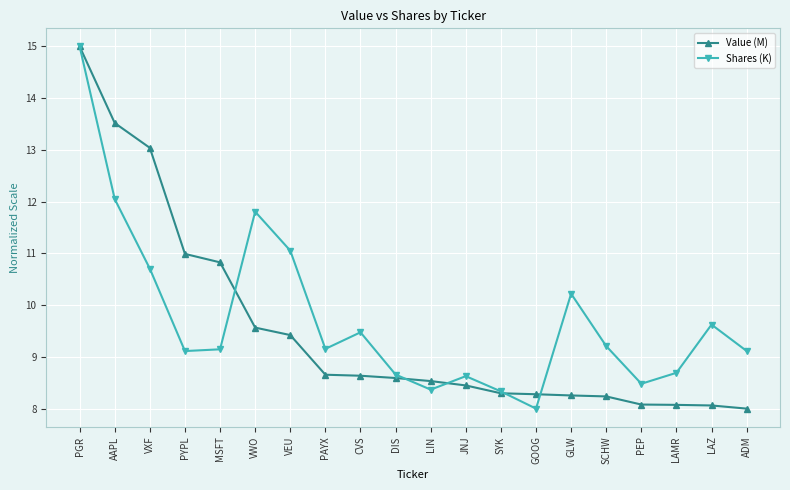

What is the average value of the Shares (K) series?

9.7